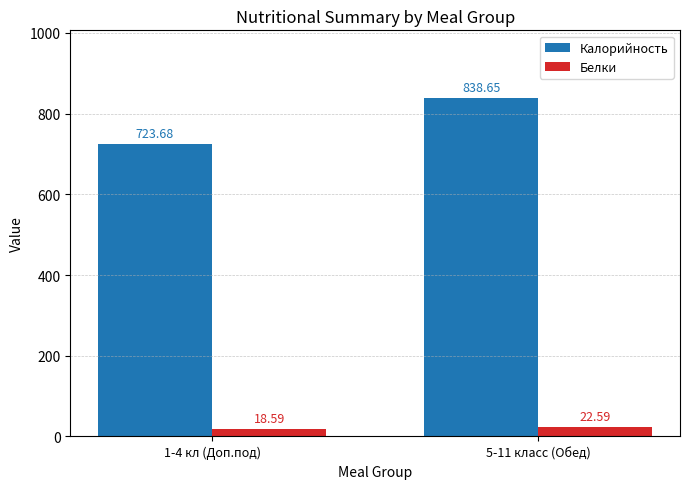

At 1-4 кл (Доп.под), list the series in order from largest to smallest.

Калорийность, Белки